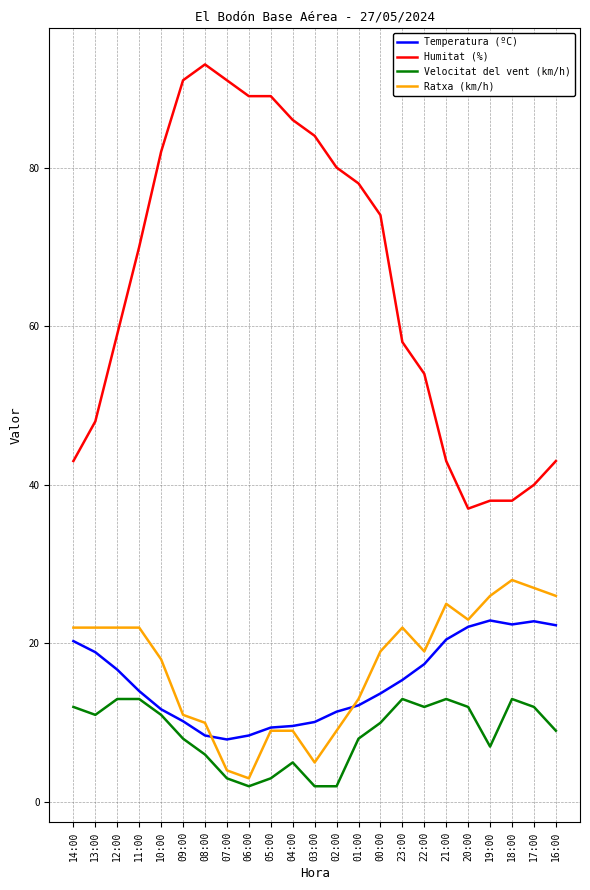

True or false: Temperatura (ºC) has a value of 3.4 at 06:00.

False